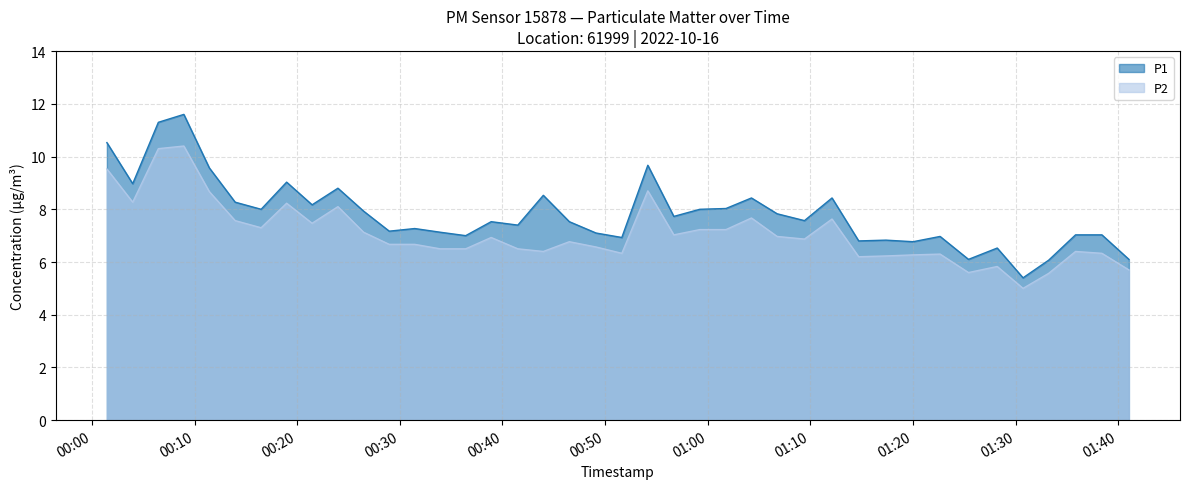

What is the label of the 21st point from the right?

2022-10-16T00:49:07